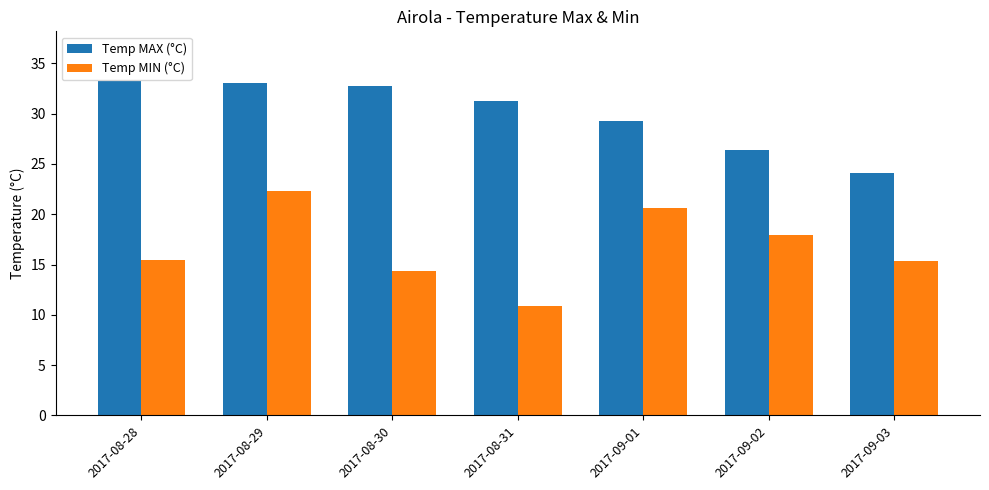

How many bars are there in total?

14